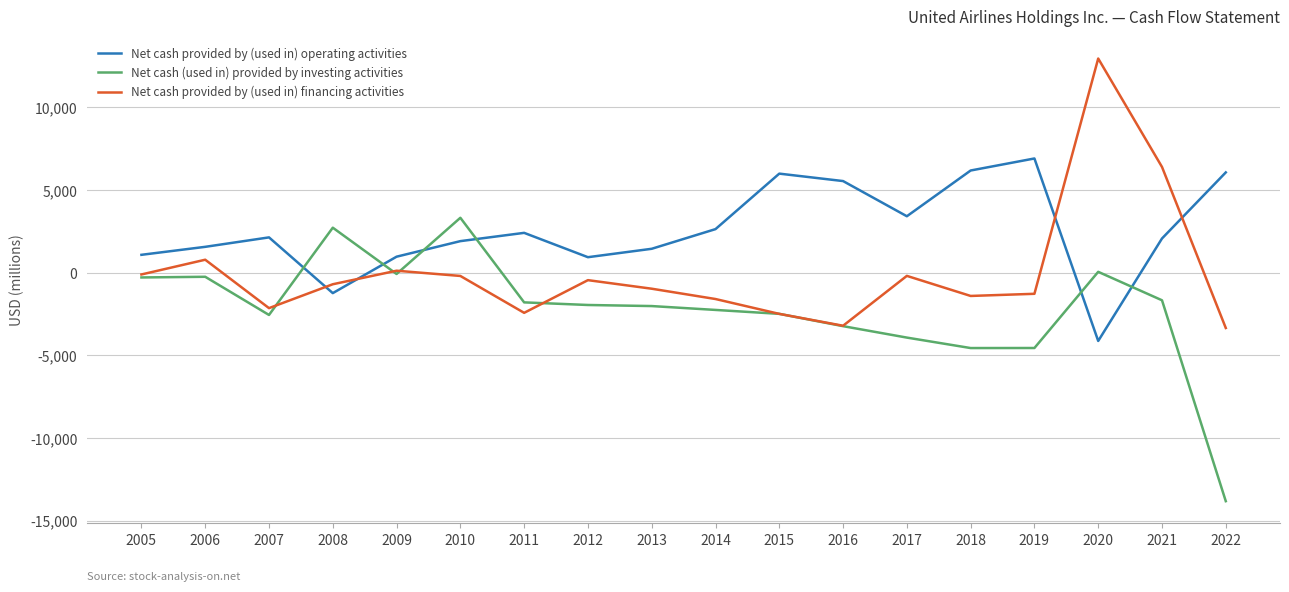

Between which two adjacent categories do Net cash (used in) provided by investing activities and Net cash provided by (used in) operating activities first intersect?

2007 and 2008